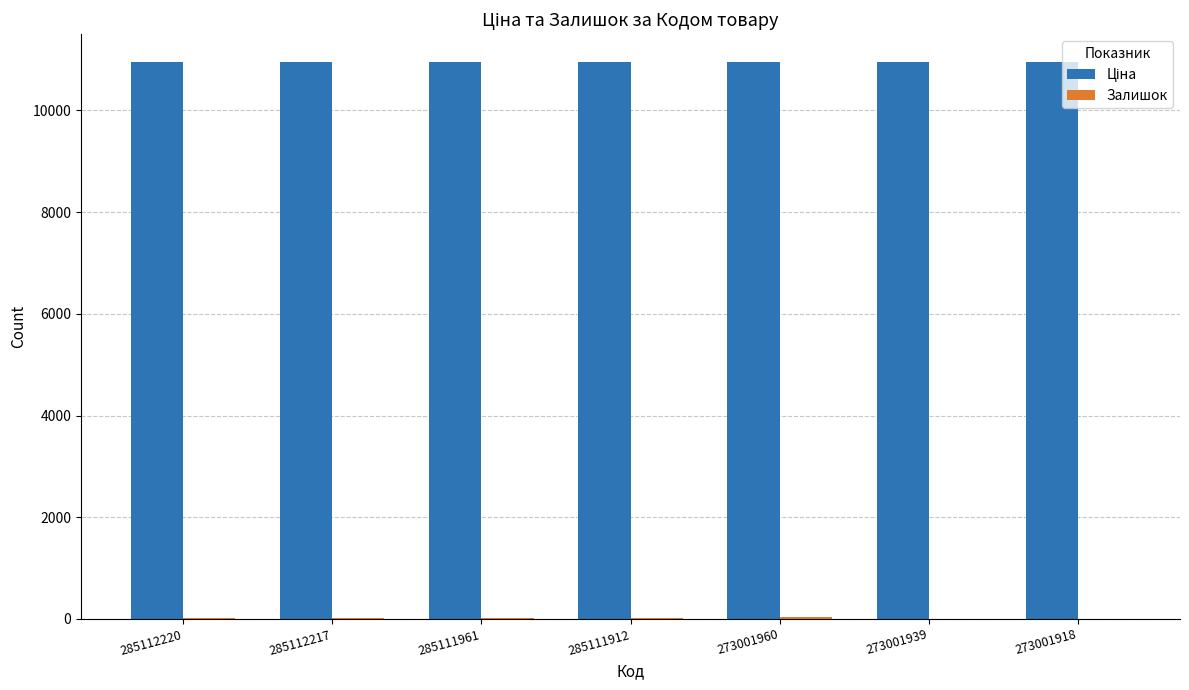

What is the greatest value displayed?

10952.0